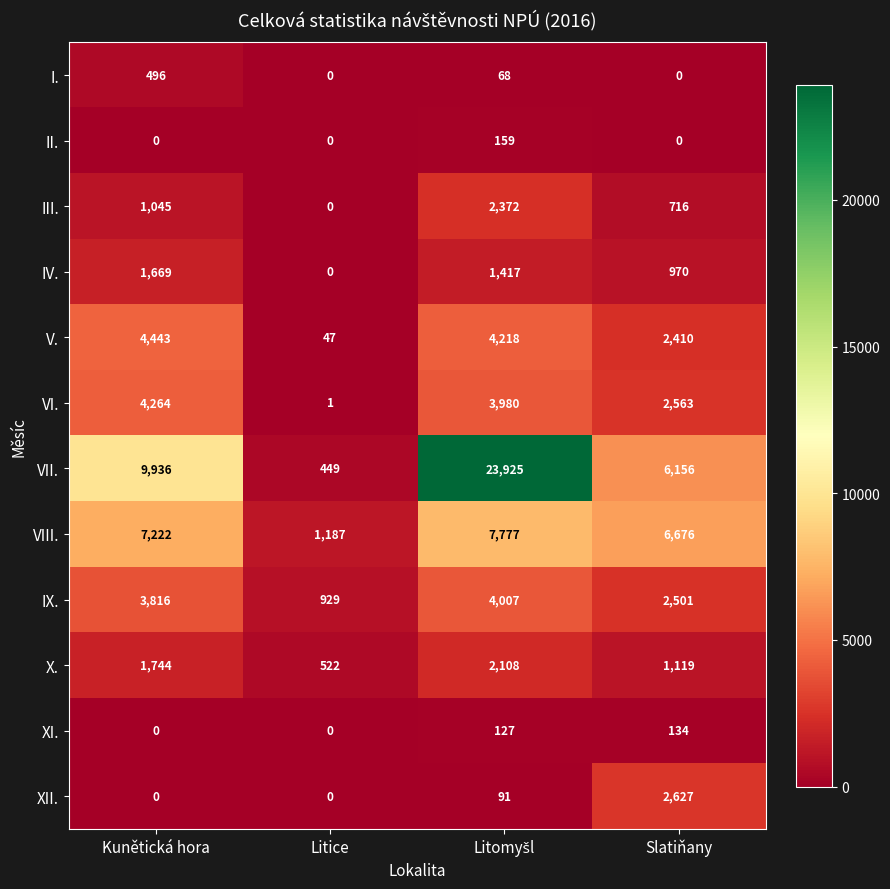

Rank the series by their maximum value, from lowest to highest.

XI., II., I., IV., X., III., XII., IX., VI., V., VIII., VII.